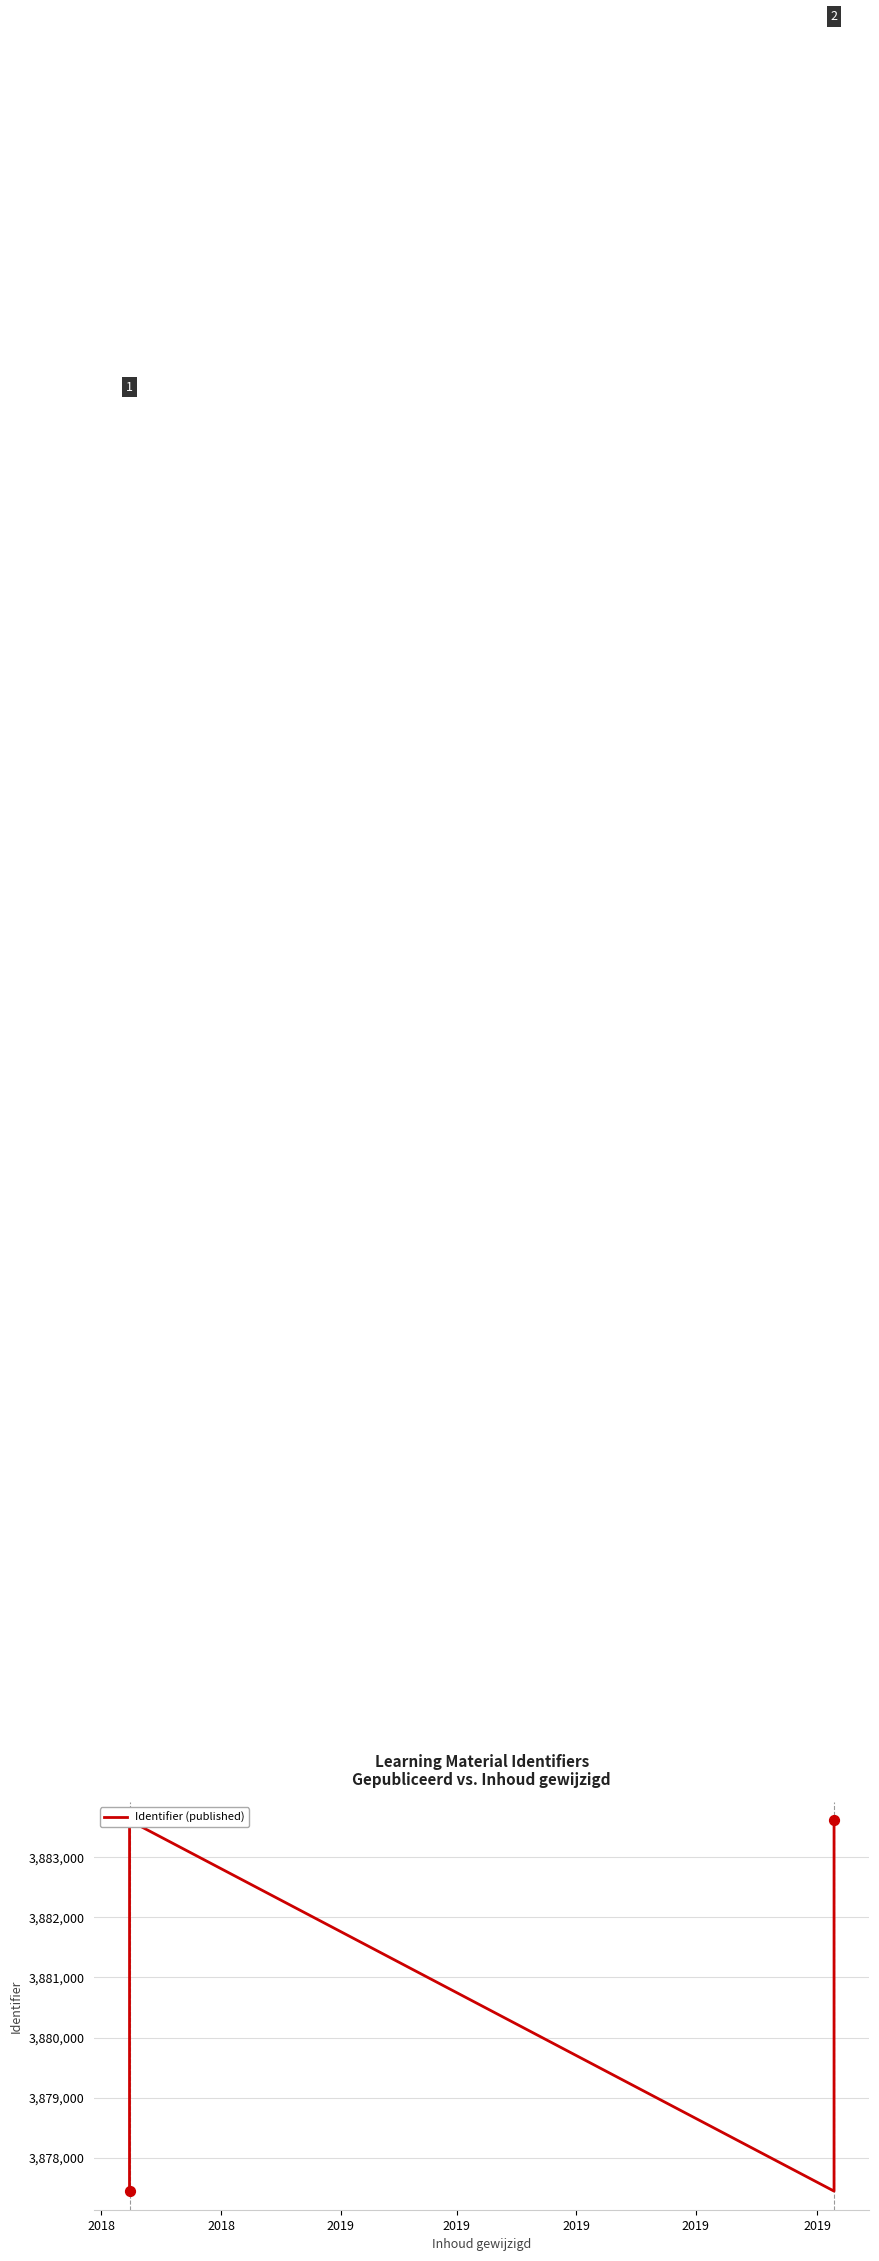

Approximately how many times larger is the value at 2019 compared to 2018?

1.0